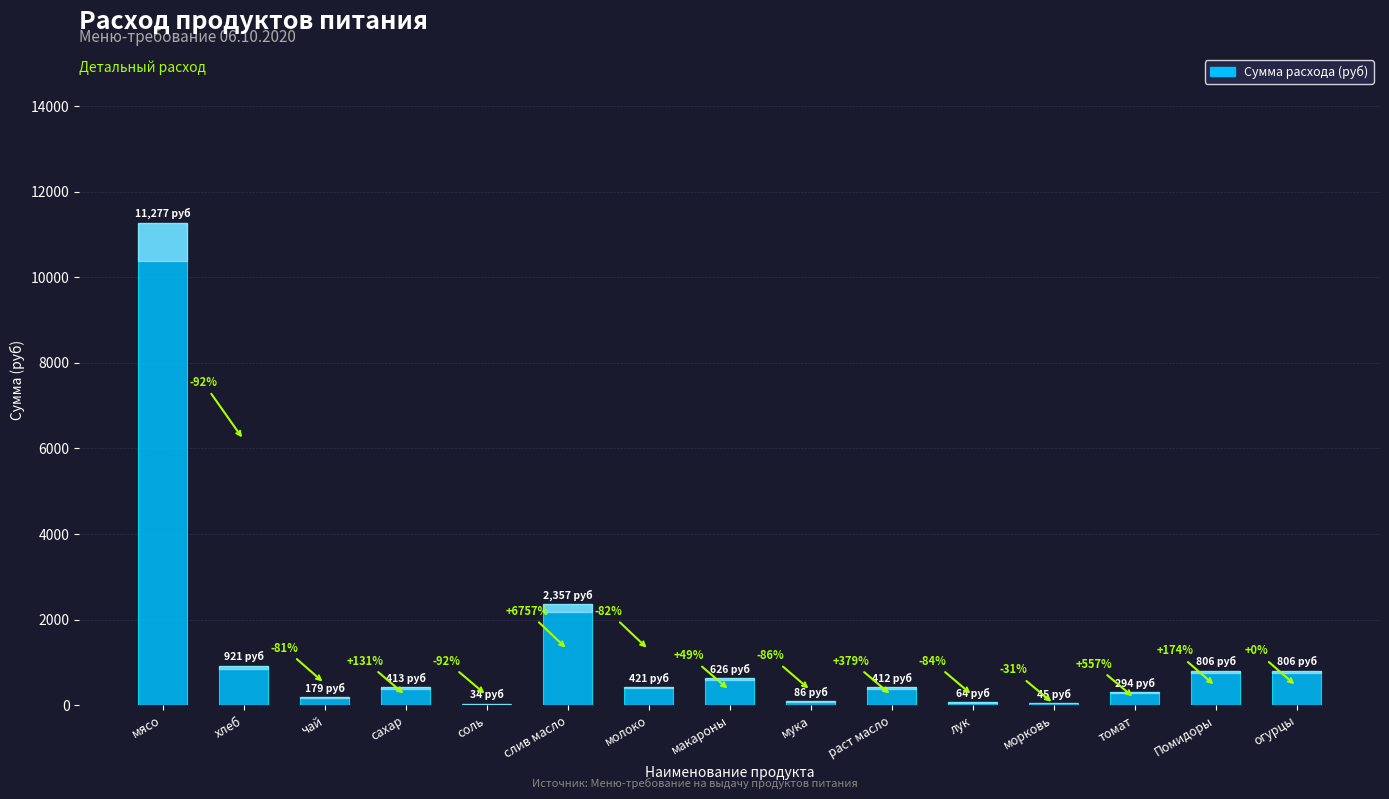

What is the difference between the values at мясо and томат?

10982.9